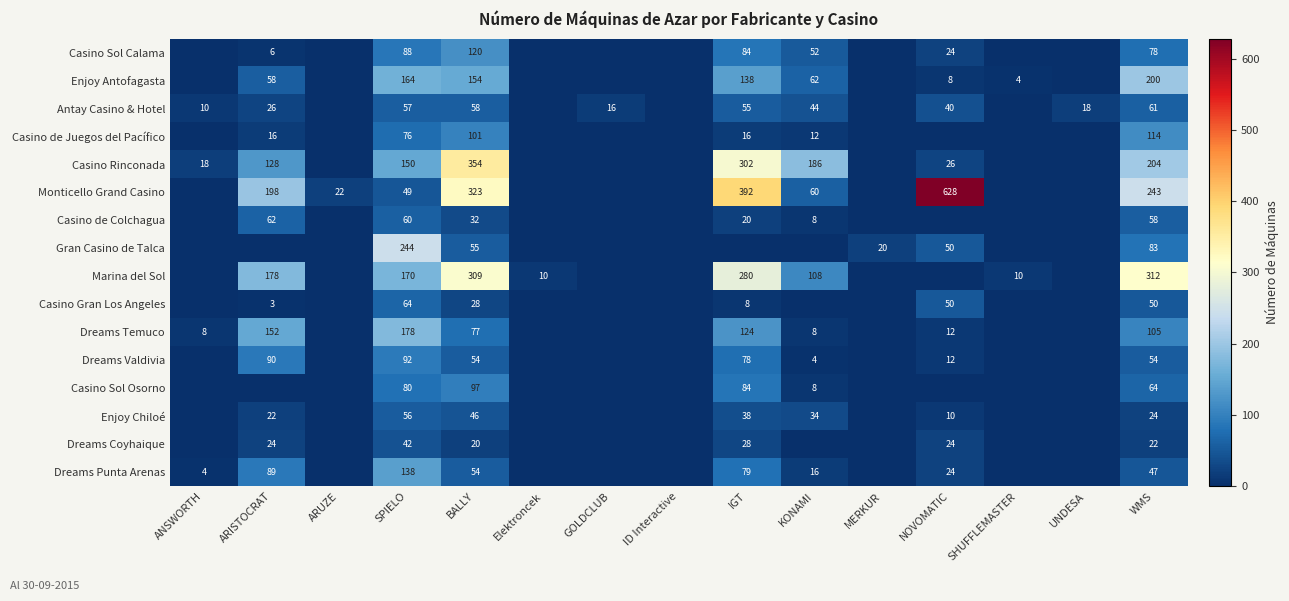

What is the total value across all series at SPIELO?

1708